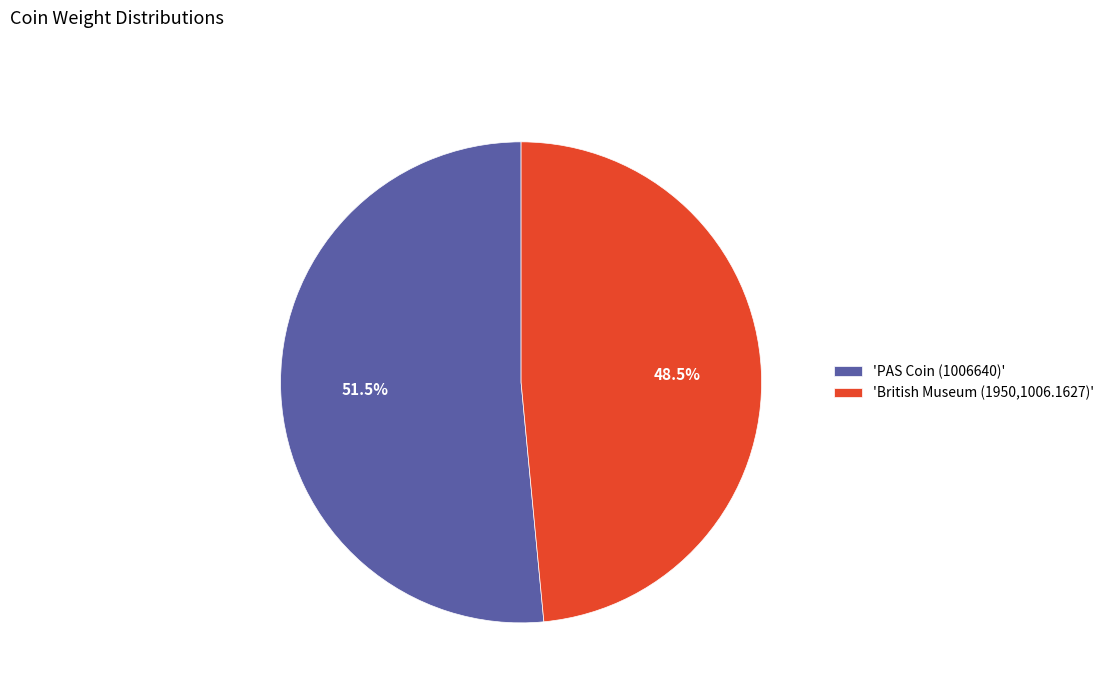

Rank the categories by value from highest to lowest.

'PAS Coin (1006640)', 'British Museum (1950,1006.1627)'